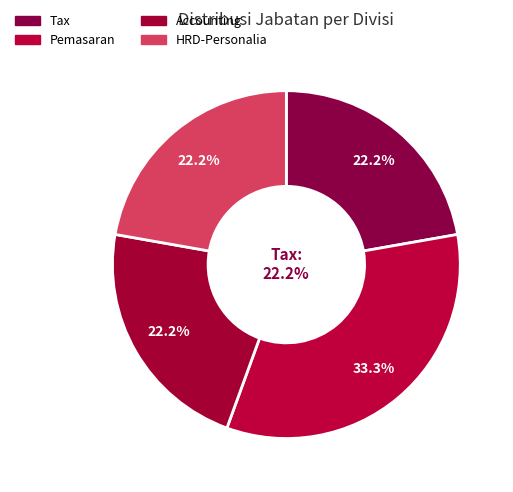

Count the number of slices in the pie.

4